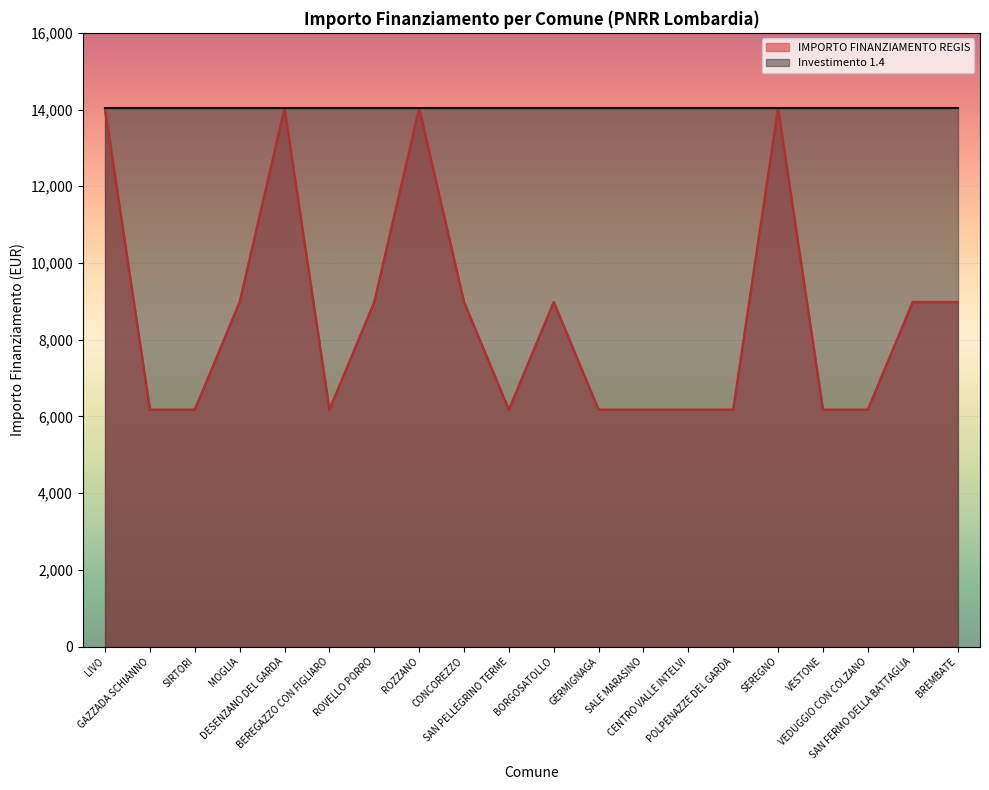

What is the label of the 5th point from the right?

SEREGNO